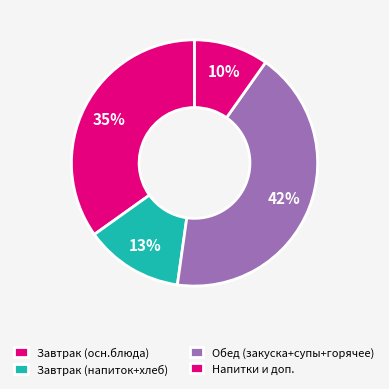

Is there any slice that represents more than half of the pie?

No